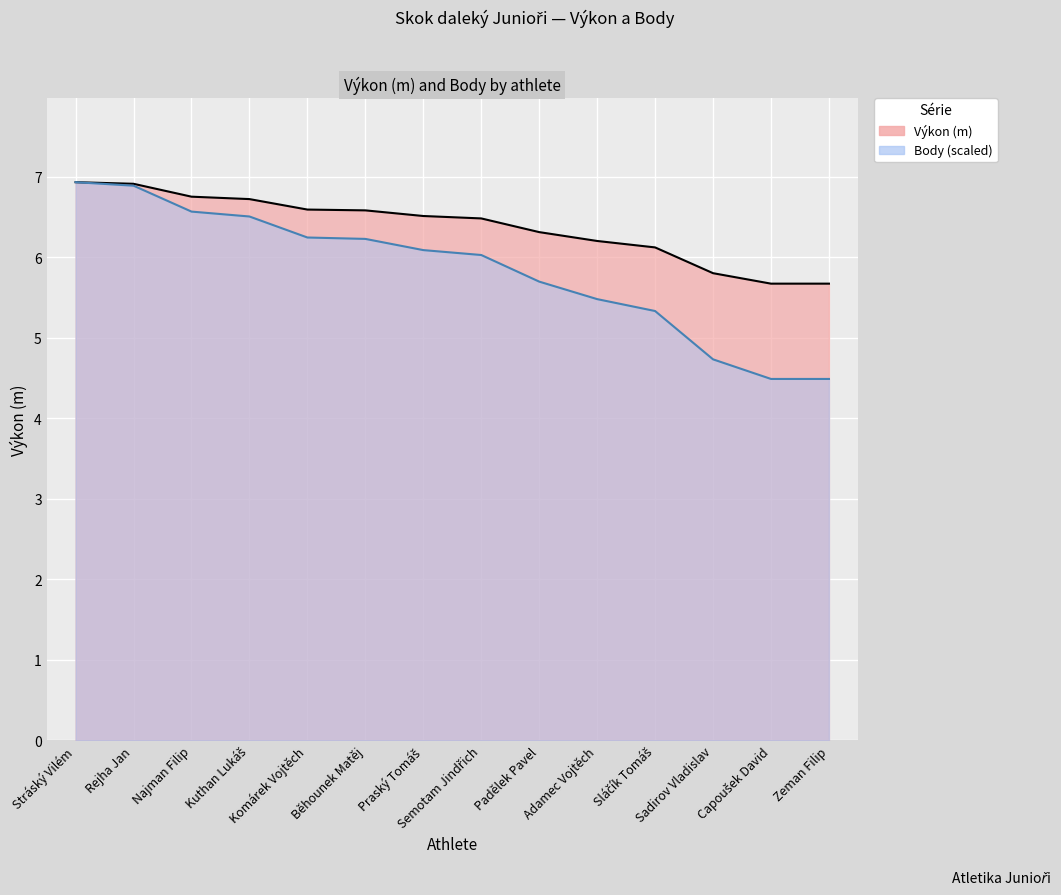

True or false: Výkon and Body intersect in this chart.

False